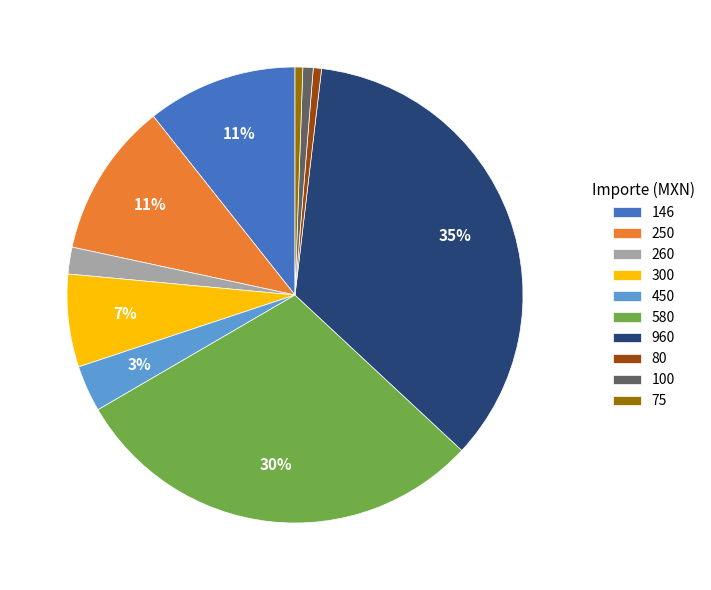

To the nearest percent, what portion does 75 represent?

1%